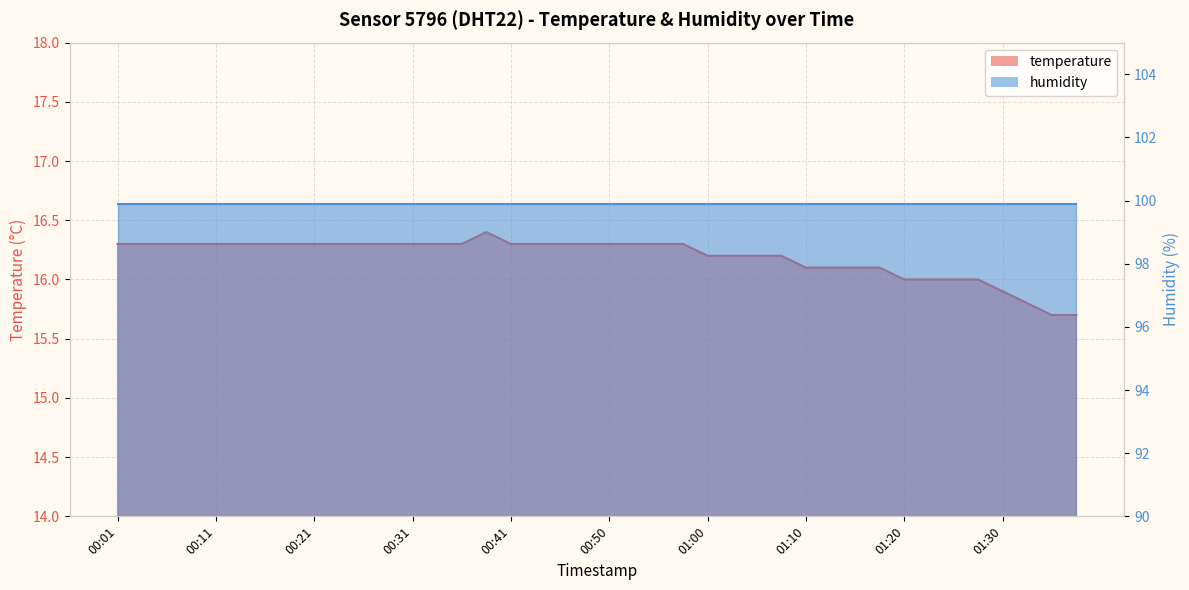

Reading left to right, extract all data points from this chart.

16.3	16.3	16.3	16.3	16.3	16.3	16.3	16.3	16.3	16.3	16.3	16.3	16.3	16.3	16.3	16.4	16.3	16.3	16.3	16.3	16.3	16.3	16.3	16.3	16.2	16.2	16.2	16.2	16.1	16.1	16.1	16.1	16.0	16.0	16.0	16.0	15.9	15.8	15.7	15.7